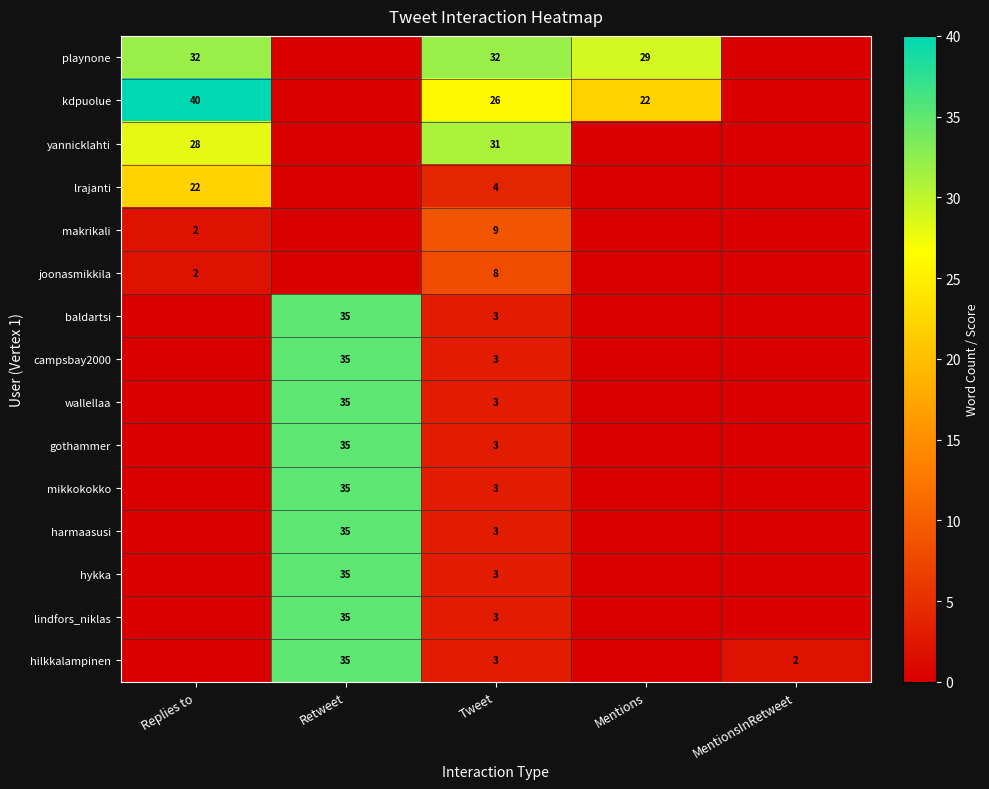

The lrajanti series shows 35 at Replies to. True or false?

False